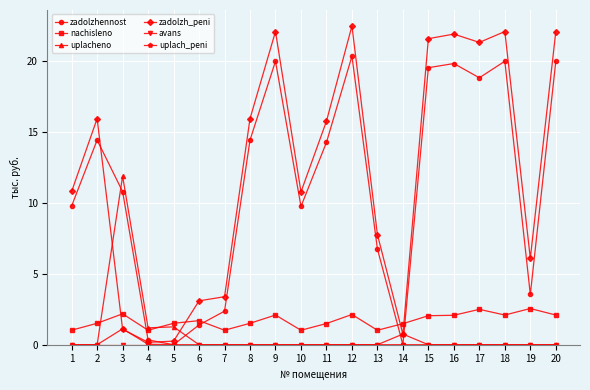

After their last crossing, which series has the higher values: zadolzhennost or uplacheno?

zadolzhennost